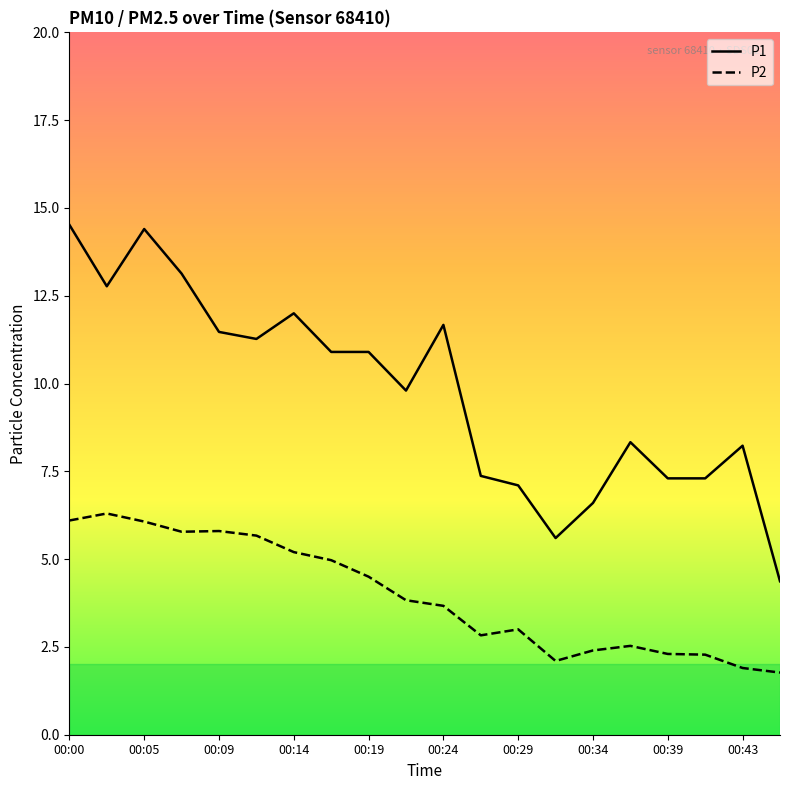

Which series has the largest total across all categories?

P1